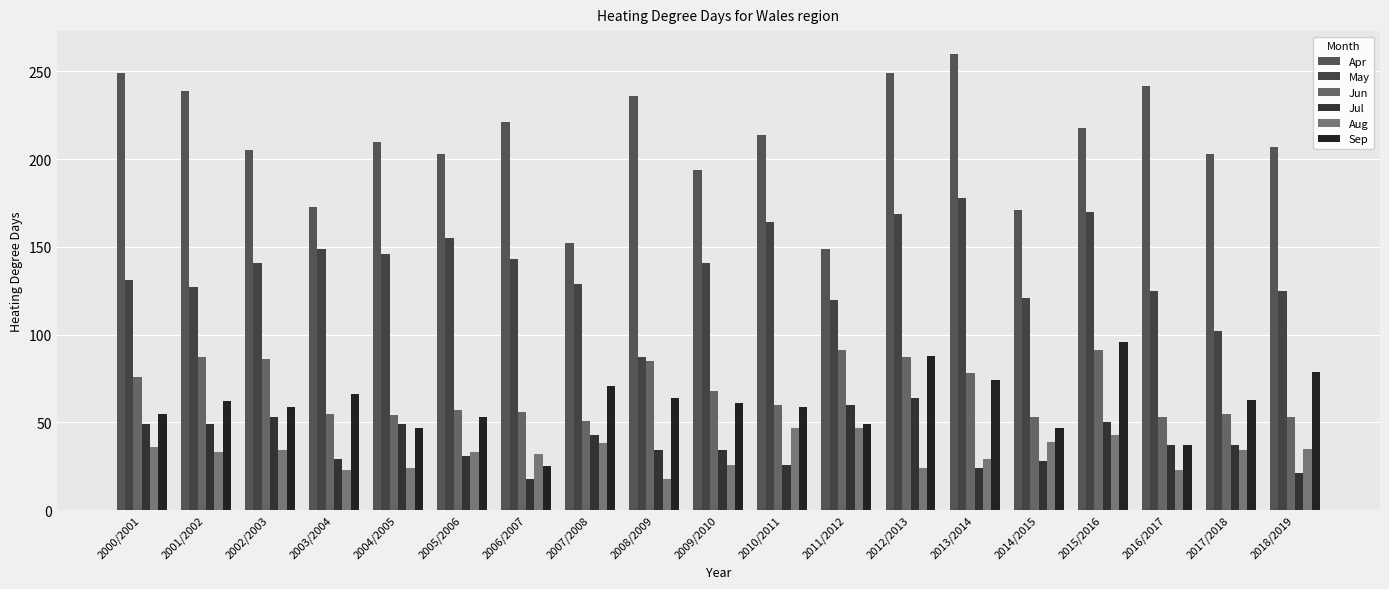

Reading right to left, list all the values displayed in this chart.

Apr: 2018/2019=207	2017/2018=203	2016/2017=242	2015/2016=218	2014/2015=171	2013/2014=260	2012/2013=249	2011/2012=149	2010/2011=214	2009/2010=194	2008/2009=236	2007/2008=152	2006/2007=221	2005/2006=203	2004/2005=210	2003/2004=173	2002/2003=205	2001/2002=239	2000/2001=249
May: 2018/2019=125	2017/2018=102	2016/2017=125	2015/2016=170	2014/2015=121	2013/2014=178	2012/2013=169	2011/2012=120	2010/2011=164	2009/2010=141	2008/2009=87	2007/2008=129	2006/2007=143	2005/2006=155	2004/2005=146	2003/2004=149	2002/2003=141	2001/2002=127	2000/2001=131
Jun: 2018/2019=53	2017/2018=55	2016/2017=53	2015/2016=91	2014/2015=53	2013/2014=78	2012/2013=87	2011/2012=91	2010/2011=60	2009/2010=68	2008/2009=85	2007/2008=51	2006/2007=56	2005/2006=57	2004/2005=54	2003/2004=55	2002/2003=86	2001/2002=87	2000/2001=76
Jul: 2018/2019=21	2017/2018=37	2016/2017=37	2015/2016=50	2014/2015=28	2013/2014=24	2012/2013=64	2011/2012=60	2010/2011=26	2009/2010=34	2008/2009=34	2007/2008=43	2006/2007=18	2005/2006=31	2004/2005=49	2003/2004=29	2002/2003=53	2001/2002=49	2000/2001=49
Aug: 2018/2019=35	2017/2018=34	2016/2017=23	2015/2016=43	2014/2015=39	2013/2014=29	2012/2013=24	2011/2012=47	2010/2011=47	2009/2010=26	2008/2009=18	2007/2008=38	2006/2007=32	2005/2006=33	2004/2005=24	2003/2004=23	2002/2003=34	2001/2002=33	2000/2001=36
Sep: 2018/2019=79	2017/2018=63	2016/2017=37	2015/2016=96	2014/2015=47	2013/2014=74	2012/2013=88	2011/2012=49	2010/2011=59	2009/2010=61	2008/2009=64	2007/2008=71	2006/2007=25	2005/2006=53	2004/2005=47	2003/2004=66	2002/2003=59	2001/2002=62	2000/2001=55